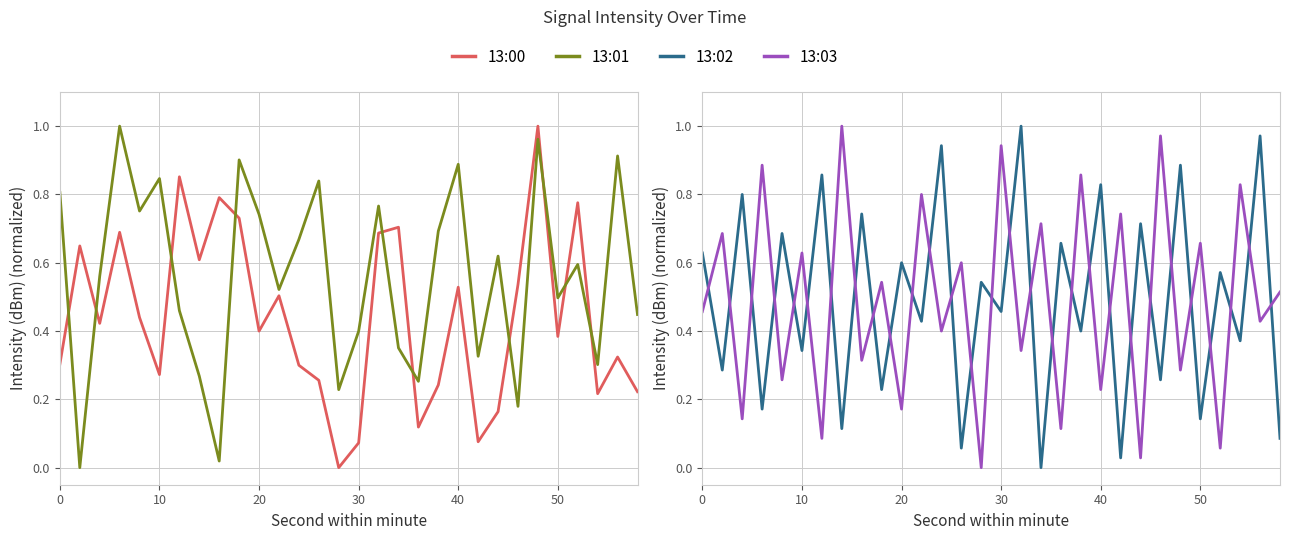

What is the value of the 13:00 point at the 19th from the left?

0.1